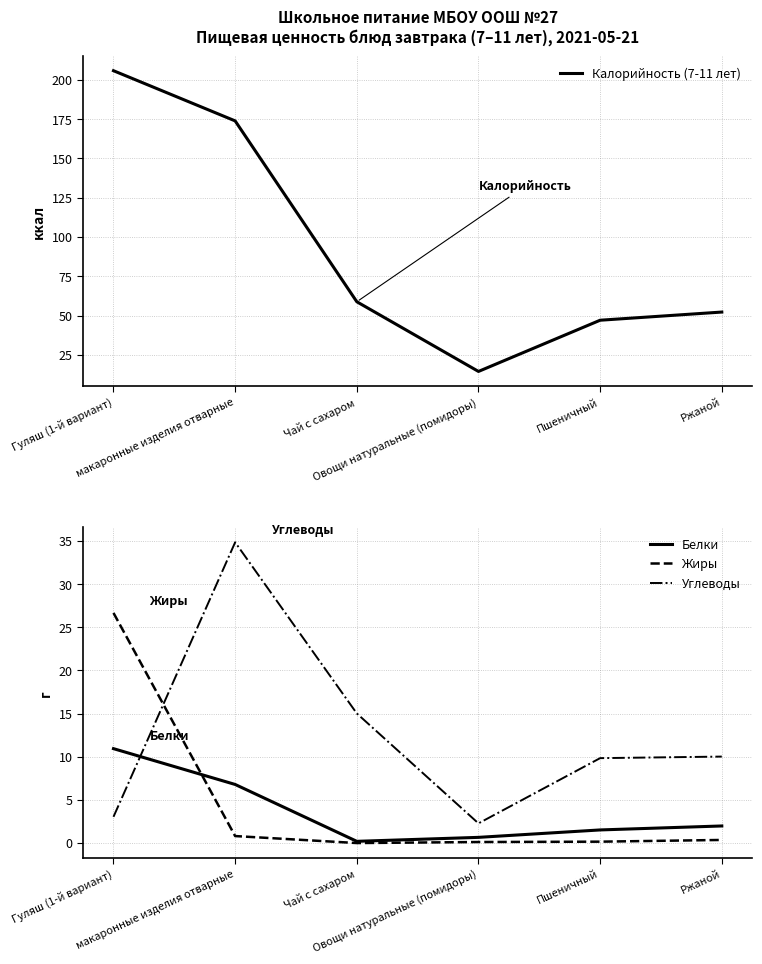

Which category has the highest value in the Углеводы series?

макаронные изделия отварные